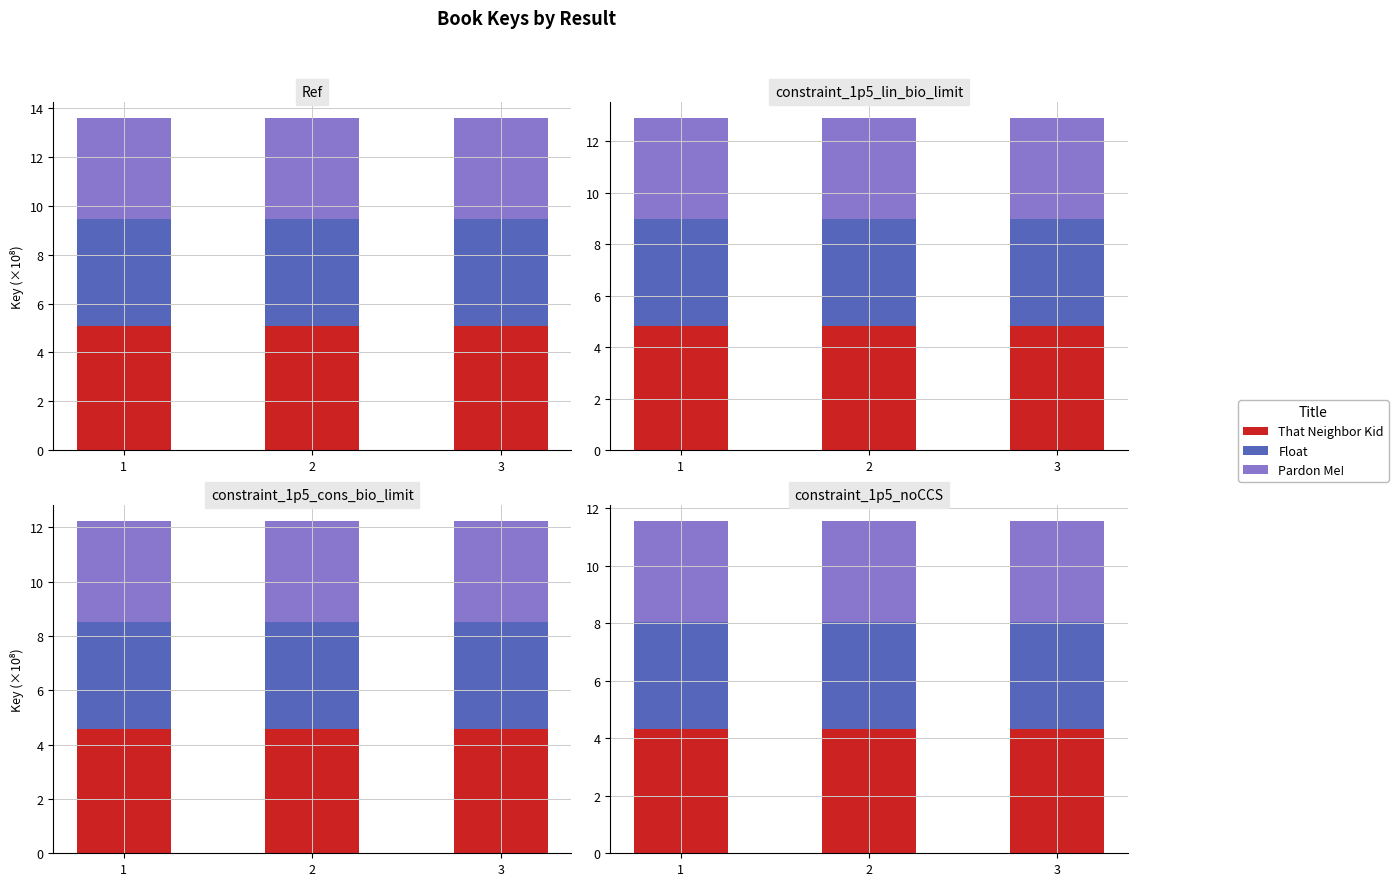

Rank the series at 1 from lowest to highest value.

Pardon Me!, Float, That Neighbor Kid